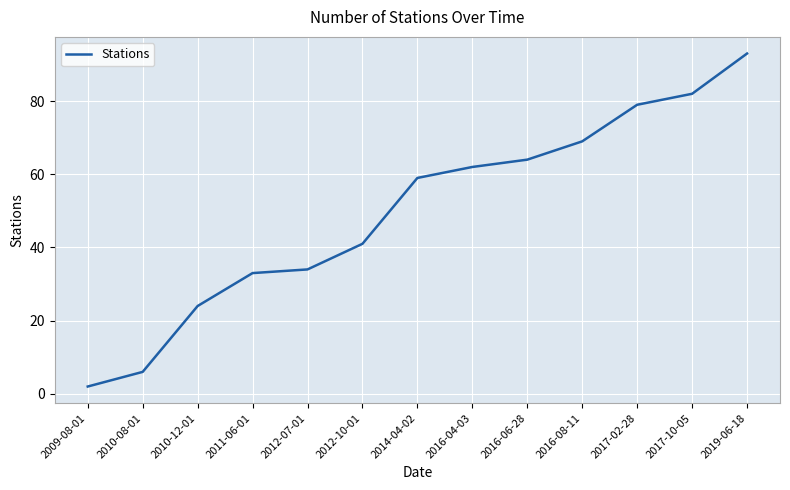

What is the sum of all values?

648